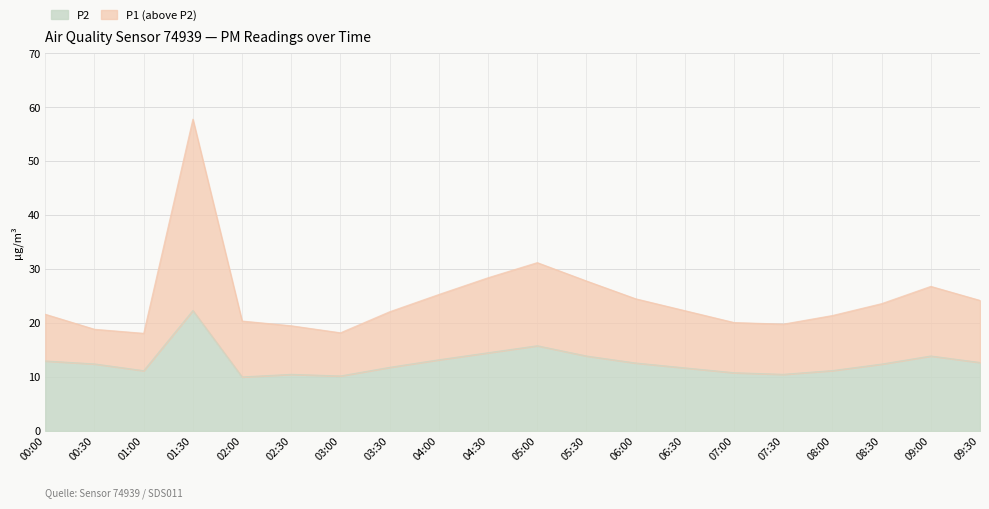

What is the difference between the highest and lowest values at 09:30?

11.5